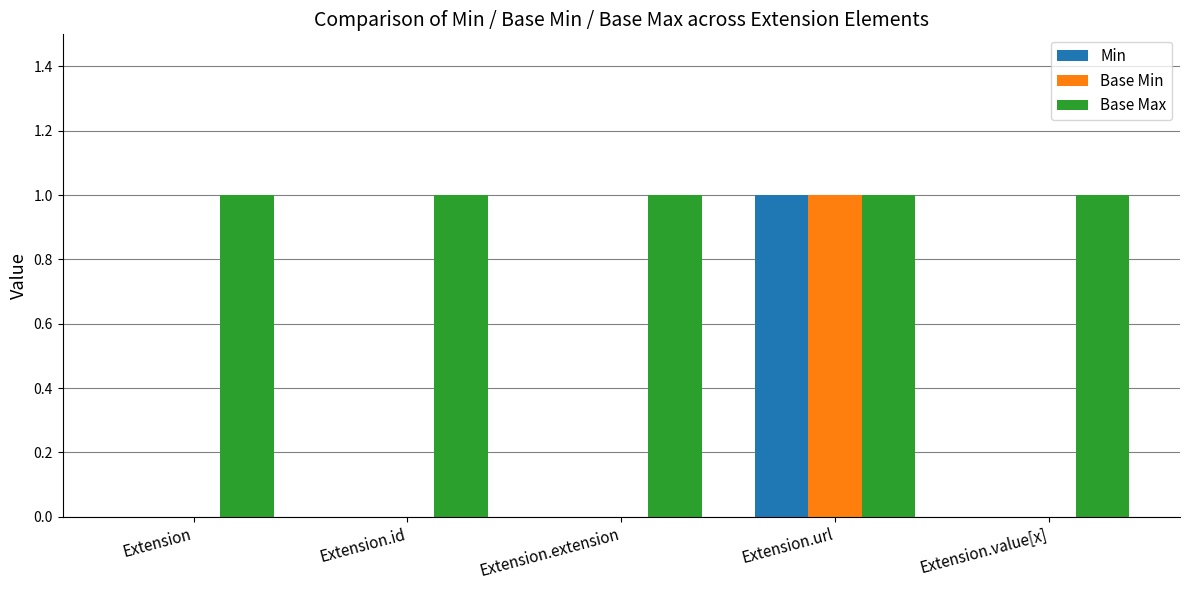

The Base Max series shows 2 at Extension.url. True or false?

False